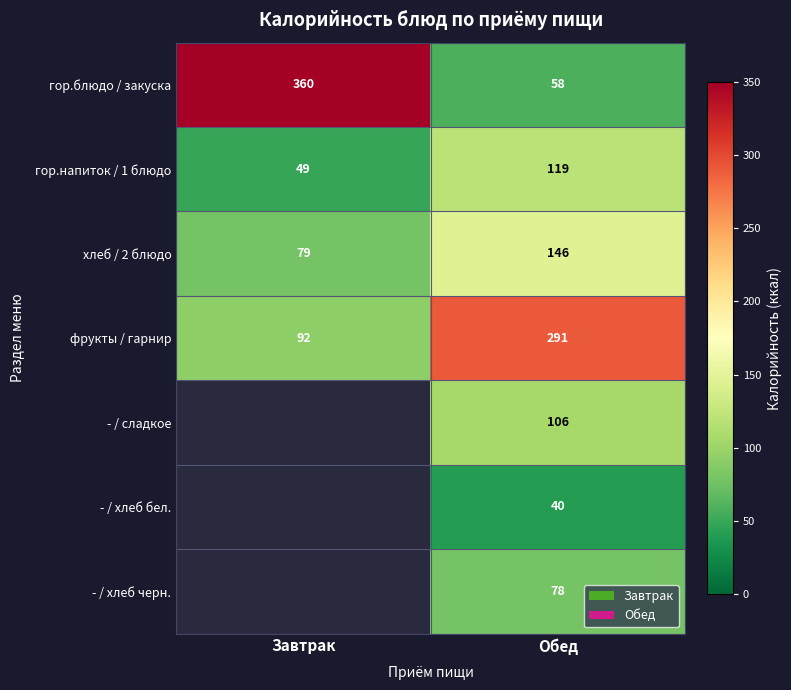

What is the minimum value shown in the chart?

40.0